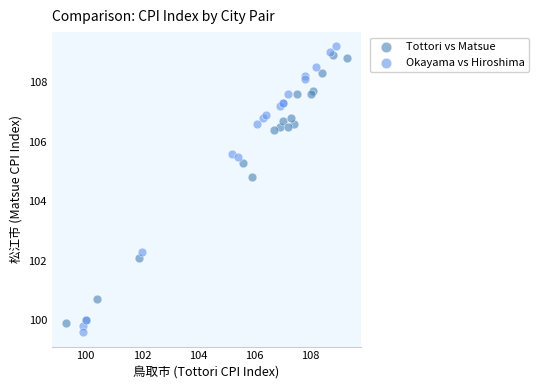

What are all the series names shown in the legend?

Tottori vs Matsue, Okayama vs Hiroshima